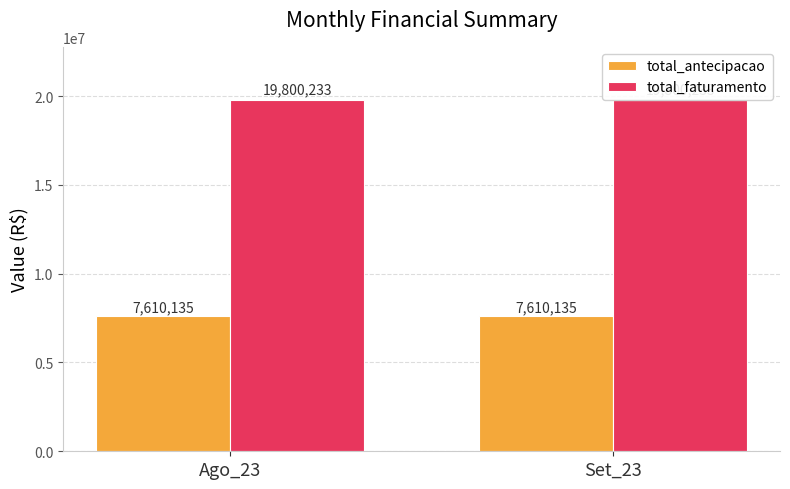

Which series has the largest range (max minus min)?

total_antecipacao